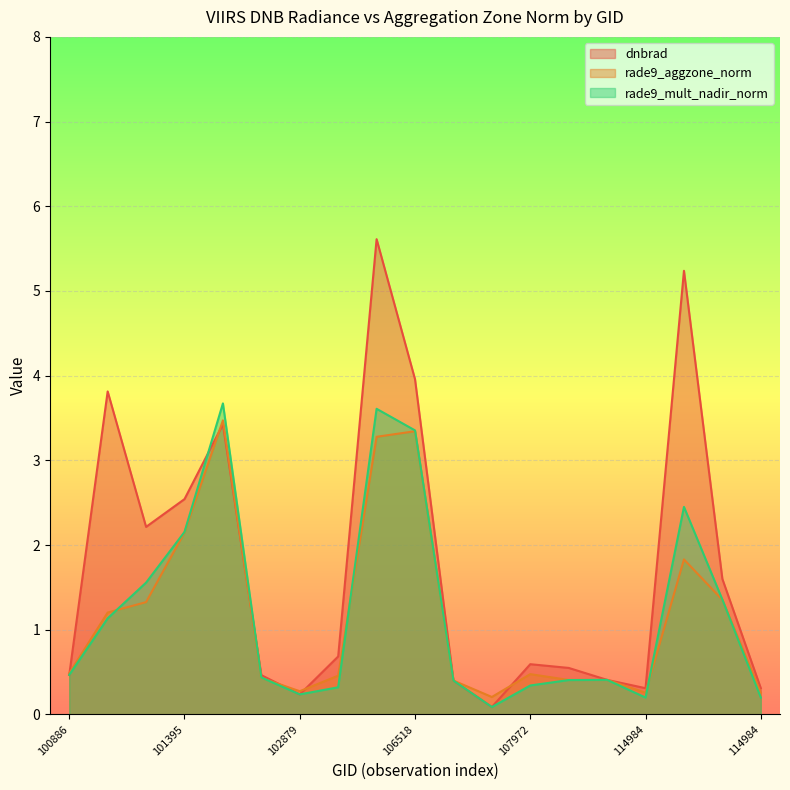

What is the highest value of the rade9_mult_nadir_norm series?

3.7